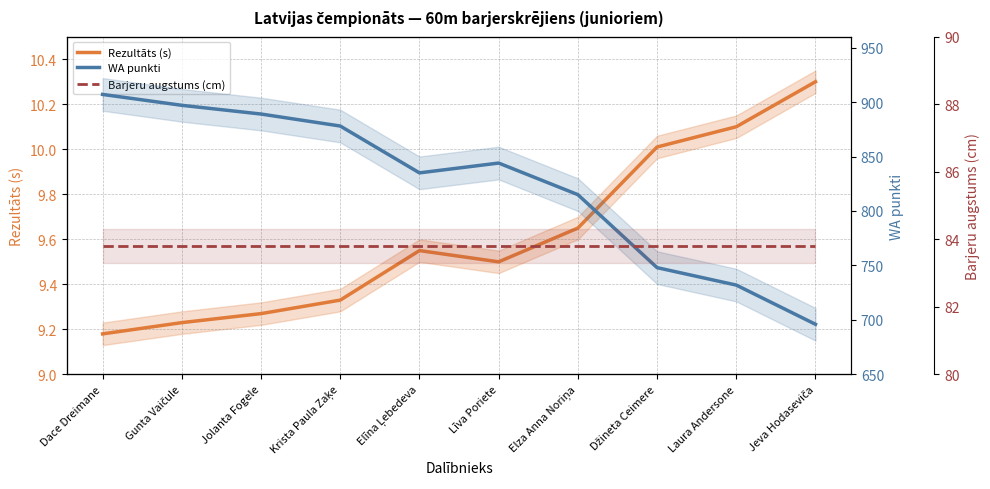

Reading left to right, list all the values displayed in this chart.

Rezultāts (s): Dace Dreimane=9.2	Gunta Vaičule=9.2	Jolanta Fogele=9.3	Krista Paula Zaķe=9.3	Elīna Ļebedeva=9.6	Līva Poriete=9.5	Elza Anna Noriņa=9.7	Džineta Ceimere=10.0	Laura Andersone=10.1	Jeva Hodaseviča=10.3
WA punkti: Dace Dreimane=907.0	Gunta Vaičule=897.0	Jolanta Fogele=889.0	Krista Paula Zaķe=878.0	Elīna Ļebedeva=835.0	Līva Poriete=844.0	Elza Anna Noriņa=815.0	Džineta Ceimere=748.0	Laura Andersone=732.0	Jeva Hodaseviča=696.0
Barjeru augstums (cm): Dace Dreimane=83.8	Gunta Vaičule=83.8	Jolanta Fogele=83.8	Krista Paula Zaķe=83.8	Elīna Ļebedeva=83.8	Līva Poriete=83.8	Elza Anna Noriņa=83.8	Džineta Ceimere=83.8	Laura Andersone=83.8	Jeva Hodaseviča=83.8